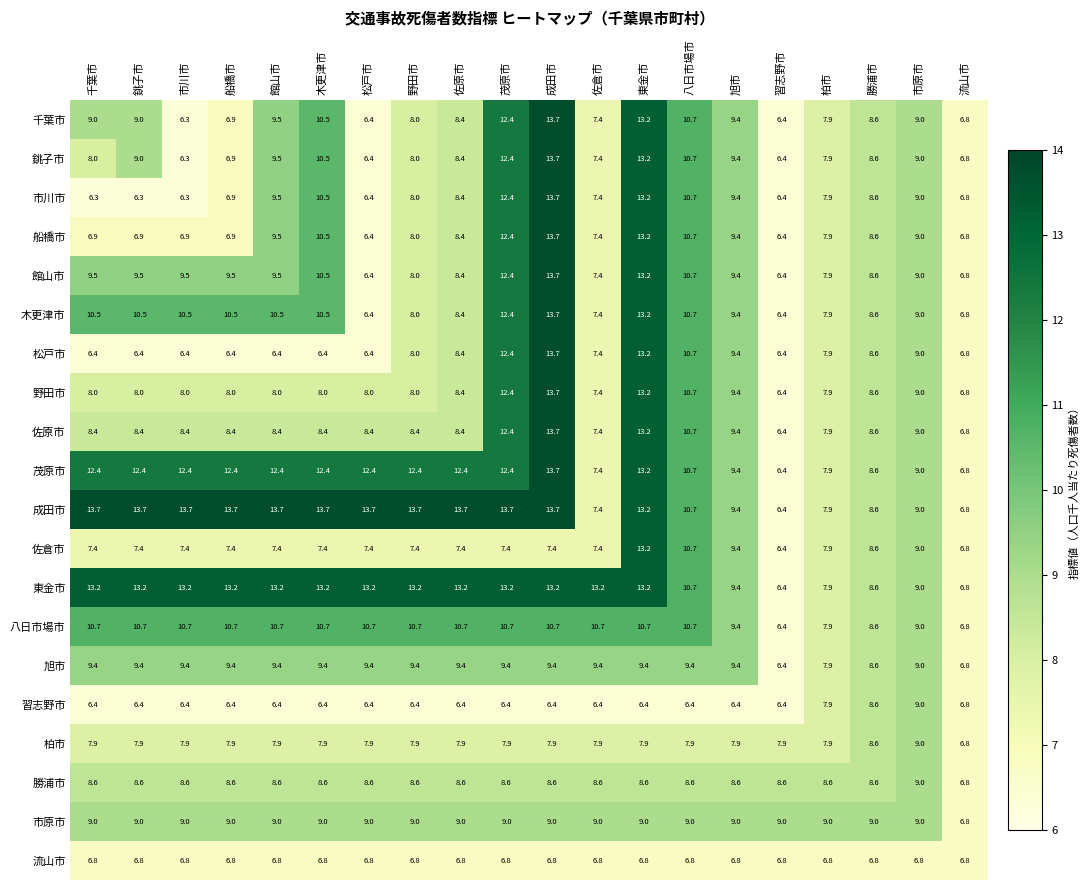

At which label does 勝浦市 reach its minimum?

流山市